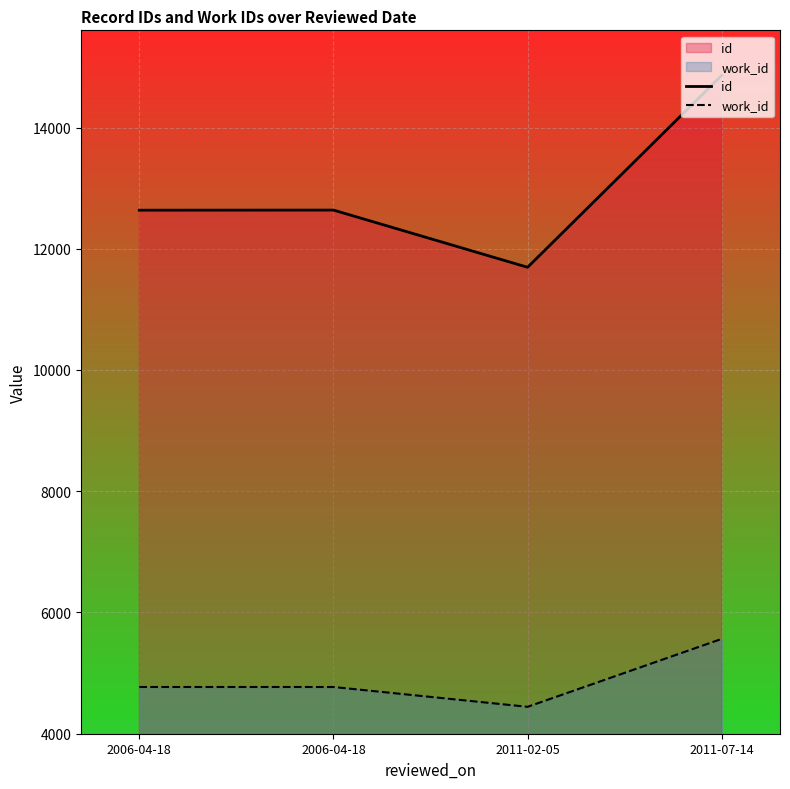

What is the label of the 4th point from the right?

2006-04-18